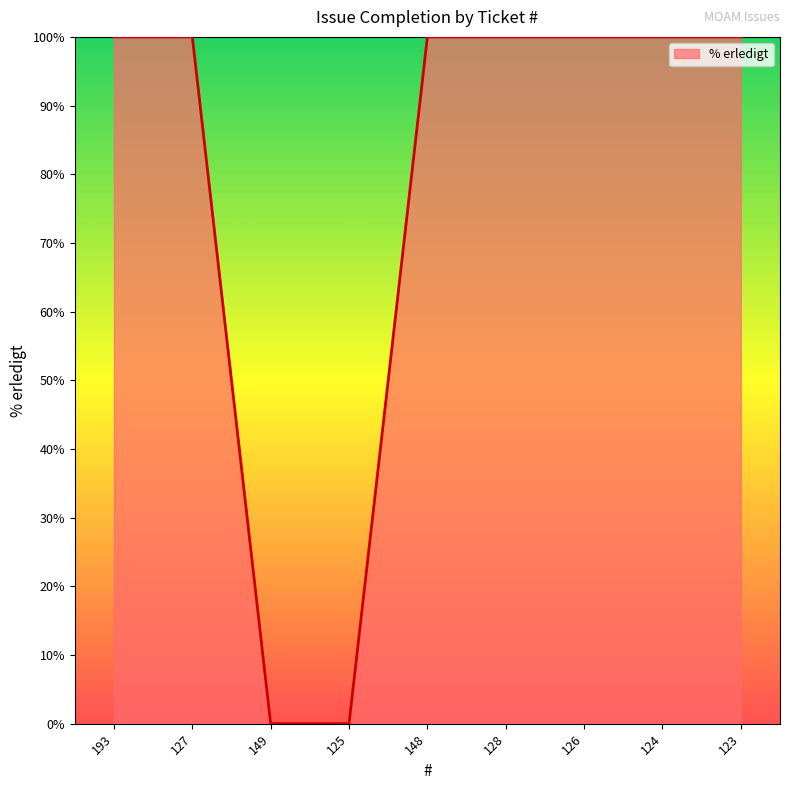

What is the greatest value displayed?

100